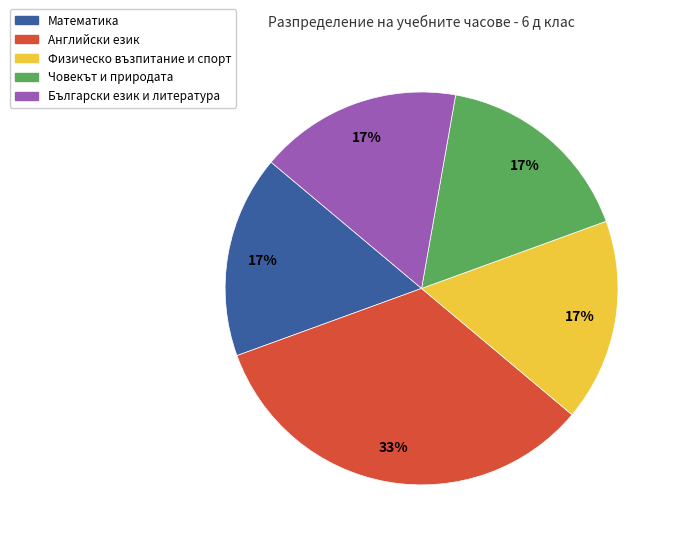

Does any single category account for the majority?

No